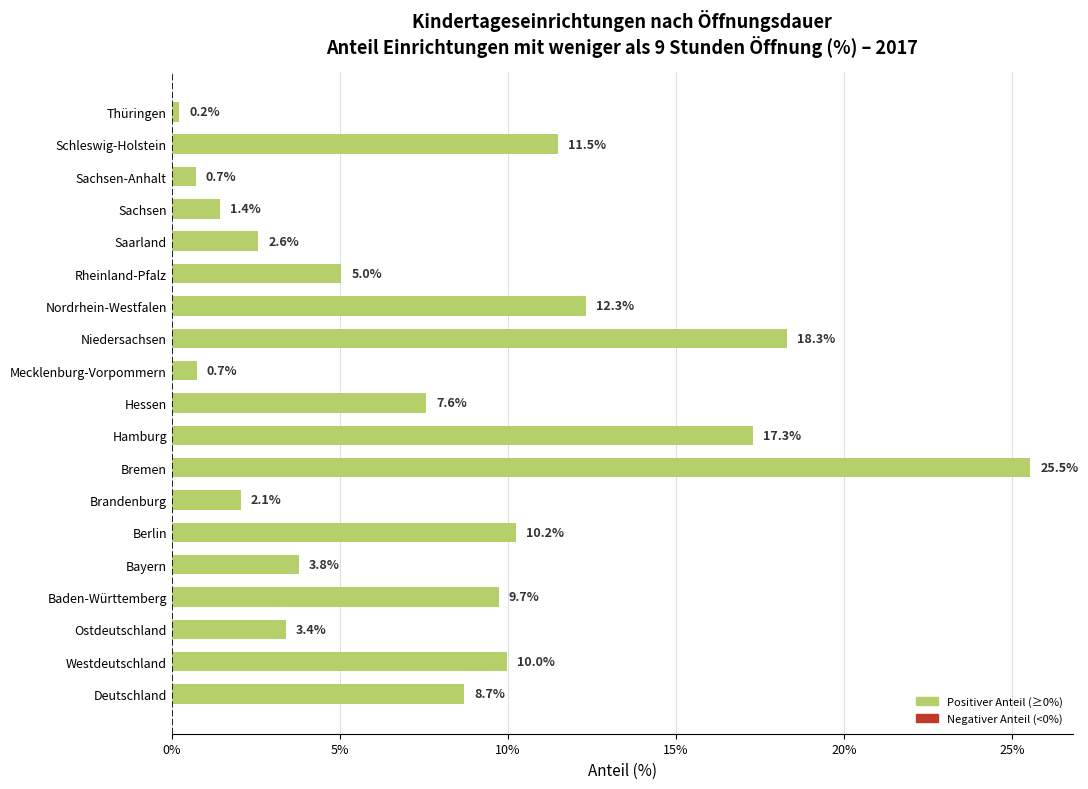

The value at Deutschland is 12.4. True or false?

False